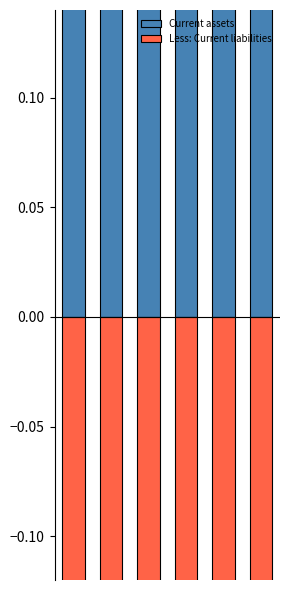

At 3, list the series in order from smallest to largest.

Less: Current liabilities, Current assets